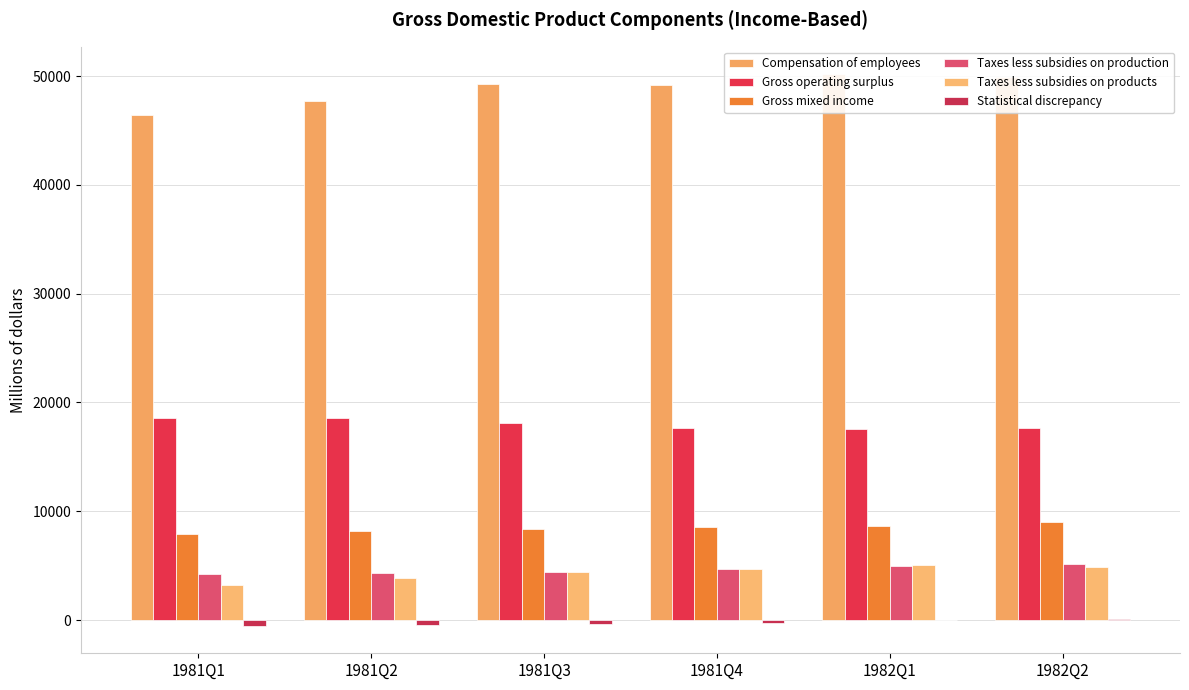

What is the maximum value for Taxes less subsidies on products?

5056